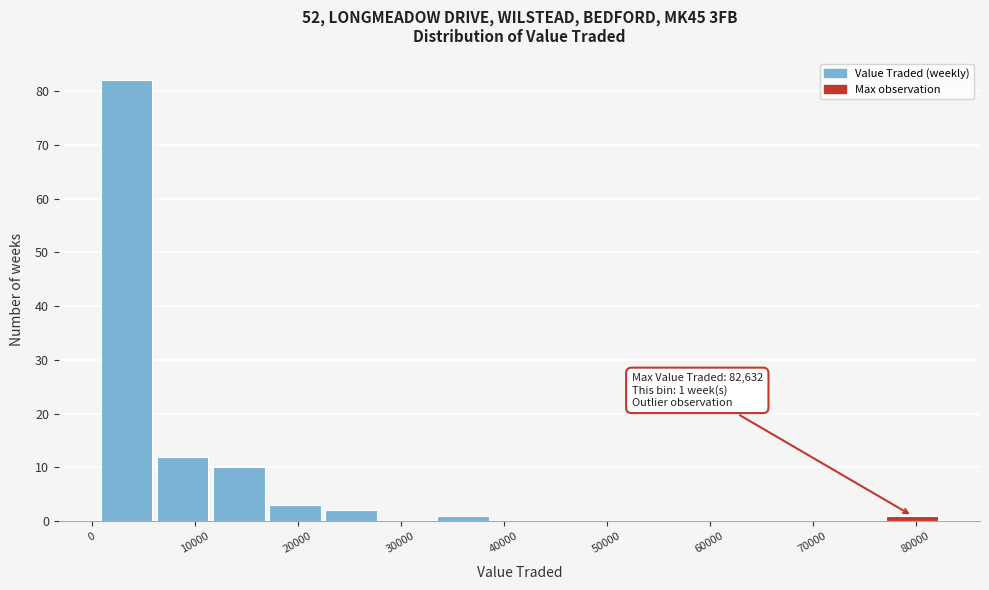

Which range on the x-axis has the tallest bar?

1000 to 6000